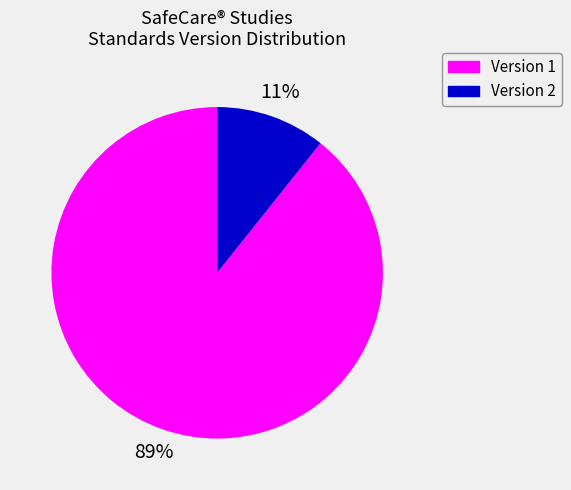

Does any single category account for the majority?

Yes